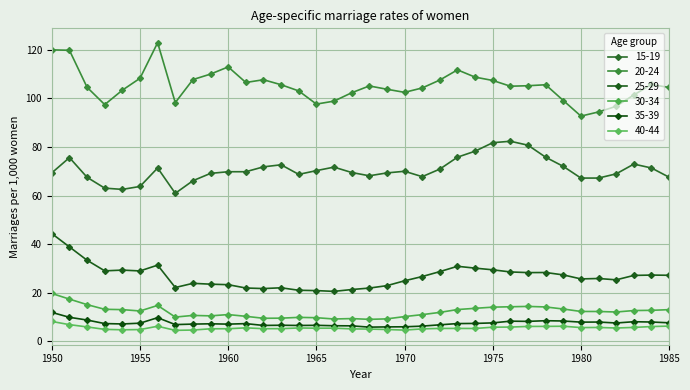

Reading right to left, list all the values displayed in this chart.

15-19: 1985=67.5	1984=71.3	1983=73.0	1982=68.9	1981=67.2	1980=67.2	1979=72.0	1978=75.8	1977=80.7	1976=82.4	1975=81.8	1974=78.3	1973=75.8	1972=70.9	1971=67.8	1970=70.0	1969=69.3	1968=68.1	1967=69.5	1966=71.7	1965=70.3	1964=68.7	1963=72.7	1962=71.8	1961=69.8	1960=69.8	1959=69.1	1958=66.1	1957=60.9	1956=71.4	1955=63.7	1954=62.5	1953=63.0	1952=67.5	1951=75.6	1950=69.3
20-24: 1985=104.5	1984=105.8	1983=101.5	1982=96.8	1981=94.5	1980=92.7	1979=99.2	1978=105.7	1977=105.3	1976=105.1	1975=107.4	1974=108.8	1973=111.8	1972=107.6	1971=104.3	1970=102.5	1969=103.8	1968=105.2	1967=102.4	1966=98.9	1965=97.7	1964=103.1	1963=105.7	1962=107.7	1961=106.6	1960=113.0	1959=110.1	1958=107.8	1957=98.3	1956=123.0	1955=108.3	1954=103.4	1953=97.5	1952=104.6	1951=119.9	1950=120.0
25-29: 1985=27.1	1984=27.2	1983=27.1	1982=25.2	1981=25.8	1980=25.6	1979=27.3	1978=28.3	1977=28.2	1976=28.5	1975=29.4	1974=30.1	1973=30.8	1972=28.6	1971=26.6	1970=24.9	1969=22.9	1968=21.9	1967=21.2	1966=20.5	1965=20.8	1964=20.9	1963=22.0	1962=21.6	1961=21.9	1960=23.2	1959=23.5	1958=23.8	1957=22.1	1956=31.3	1955=28.9	1954=29.3	1953=28.9	1952=33.3	1951=38.8	1950=44.3
30-34: 1985=13.0	1984=12.7	1983=12.6	1982=12.0	1981=12.2	1980=12.2	1979=13.2	1978=14.1	1977=14.3	1976=14.2	1975=14.0	1974=13.5	1973=13.0	1972=11.8	1971=10.9	1970=10.1	1969=9.2	1968=9.0	1967=9.3	1966=9.1	1965=9.6	1964=9.8	1963=9.4	1962=9.4	1961=10.2	1960=10.9	1959=10.4	1958=10.6	1957=9.9	1956=14.7	1955=12.4	1954=13.0	1953=13.1	1952=15.0	1951=17.3	1950=19.6
35-39: 1985=7.5	1984=7.9	1983=8.0	1982=7.5	1981=7.8	1980=7.8	1979=8.3	1978=8.4	1977=8.1	1976=8.2	1975=7.5	1974=7.3	1973=7.2	1972=6.7	1971=6.2	1970=5.9	1969=5.8	1968=5.8	1967=6.3	1966=6.3	1965=6.5	1964=6.4	1963=6.5	1962=6.5	1961=7.2	1960=7.0	1959=7.1	1958=7.0	1957=6.8	1956=9.7	1955=7.4	1954=7.1	1953=7.2	1952=8.7	1951=9.8	1950=11.8
40-44: 1985=6.2	1984=6.0	1983=5.6	1982=5.4	1981=5.6	1980=5.6	1979=6.1	1978=6.1	1977=6.0	1976=5.8	1975=5.7	1974=5.2	1973=5.2	1972=5.2	1971=5.0	1970=4.5	1969=4.8	1968=5.0	1967=5.0	1966=5.3	1965=5.3	1964=5.4	1963=5.1	1962=5.1	1961=5.5	1960=5.1	1959=5.1	1958=4.5	1957=4.4	1956=6.1	1955=4.8	1954=4.7	1953=4.8	1952=5.8	1951=6.8	1950=8.1